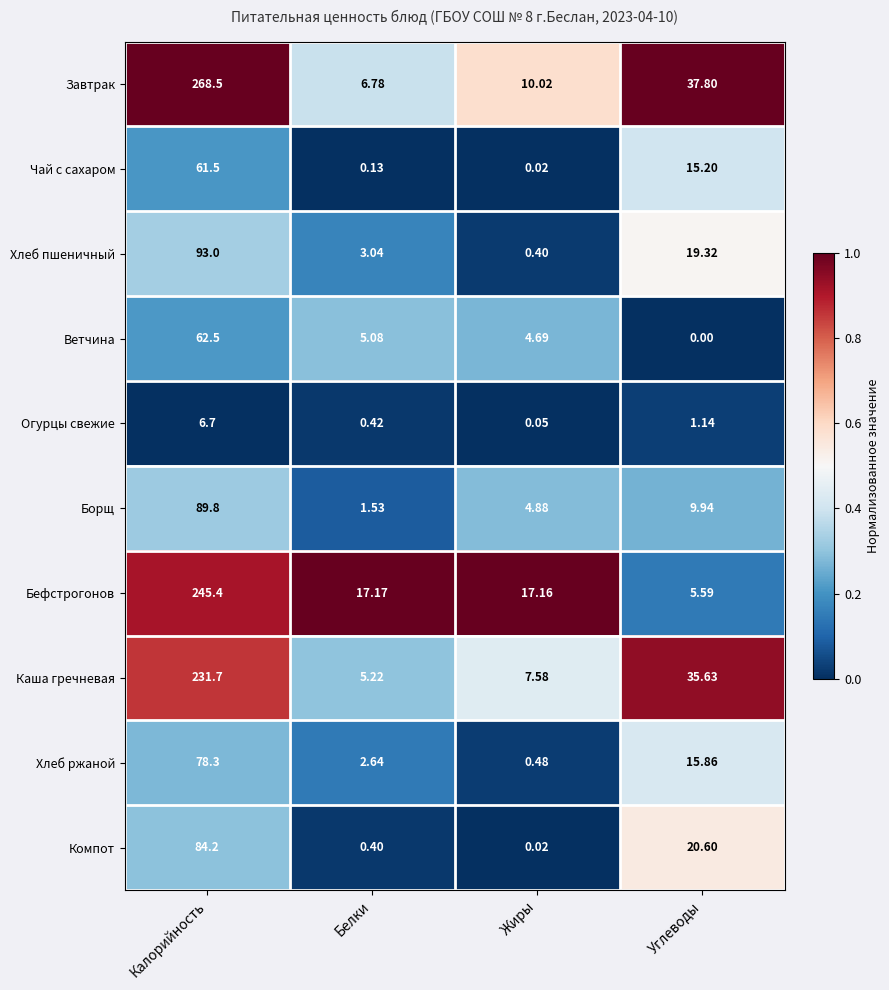

At which label does Хлеб пшеничный reach its peak?

Калорийность